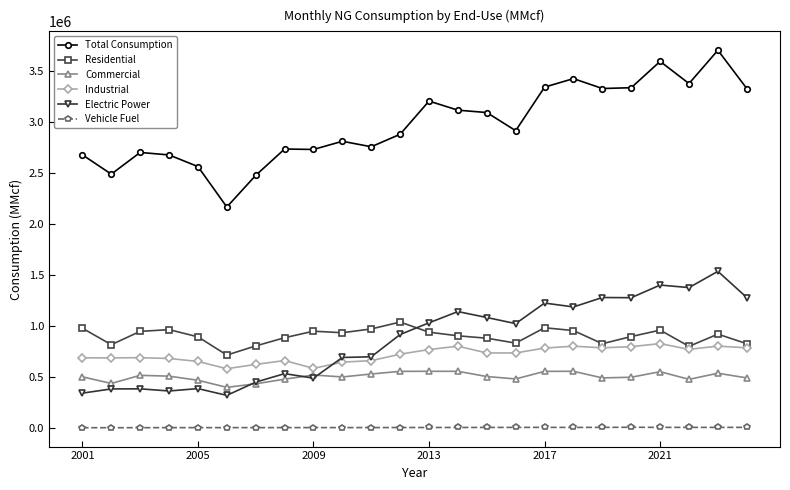

At how many categories does at least one series exceed 2121507?

24